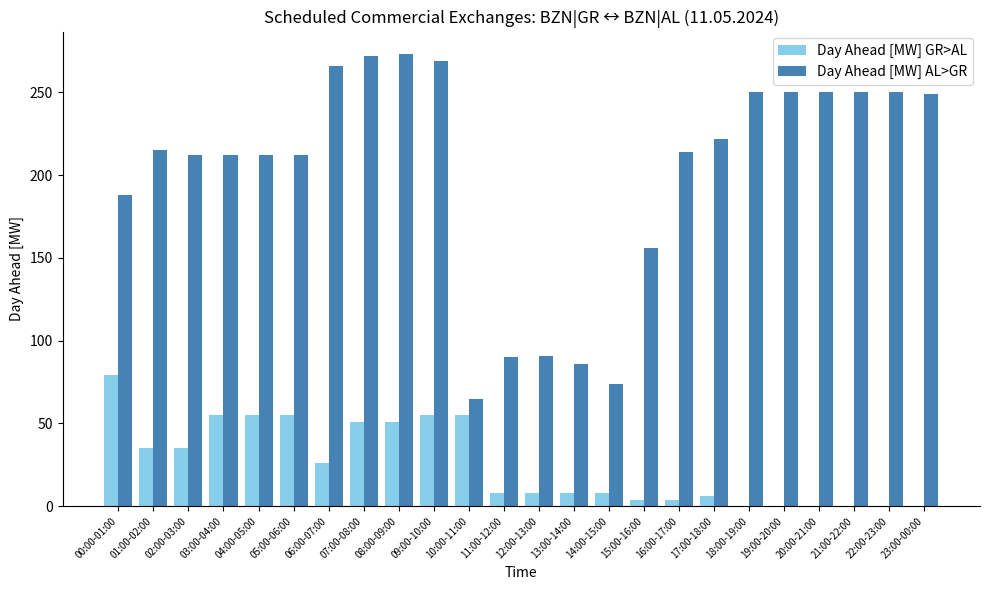

True or false: Day Ahead [MW] GR>AL has a value of 55 at 05:00-06:00.

True